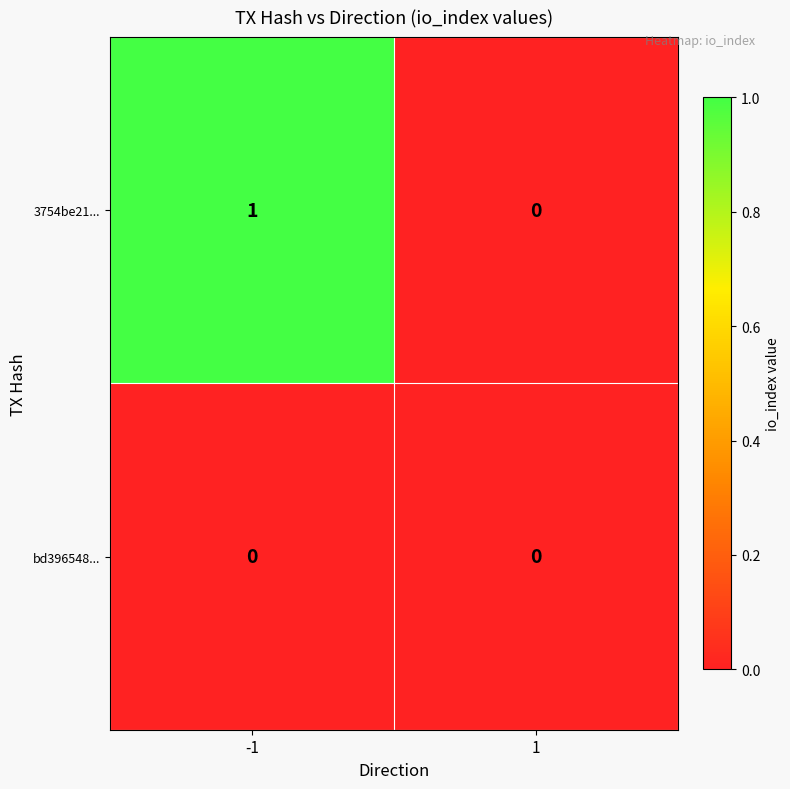

Which series has the largest total across all categories?

3754be21...